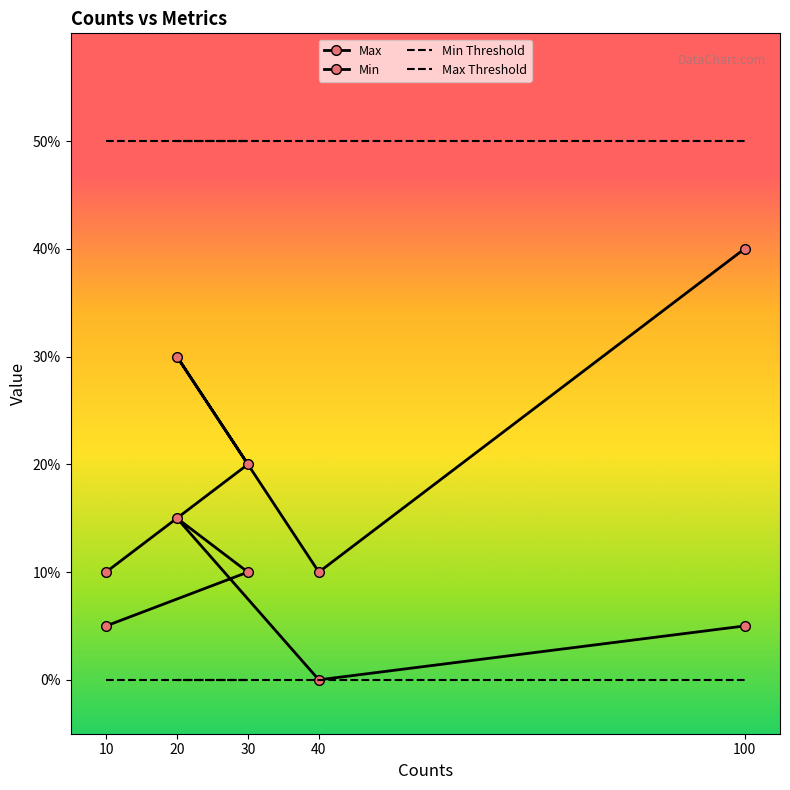

Does the chart have visible grid lines?

No